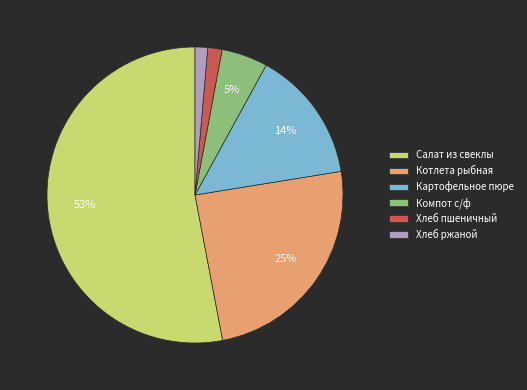

How many slices are in this pie chart?

6